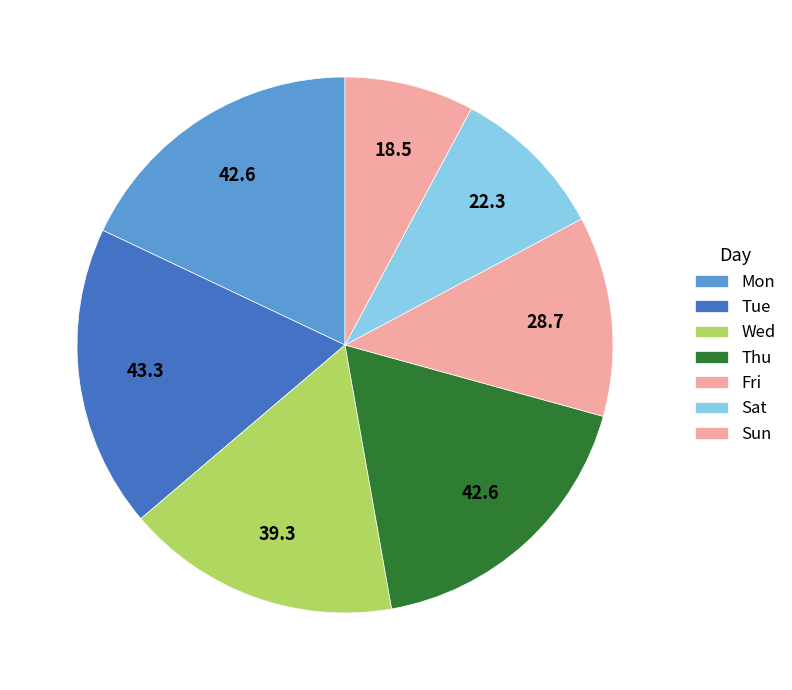

Is there any slice that represents more than half of the pie?

No